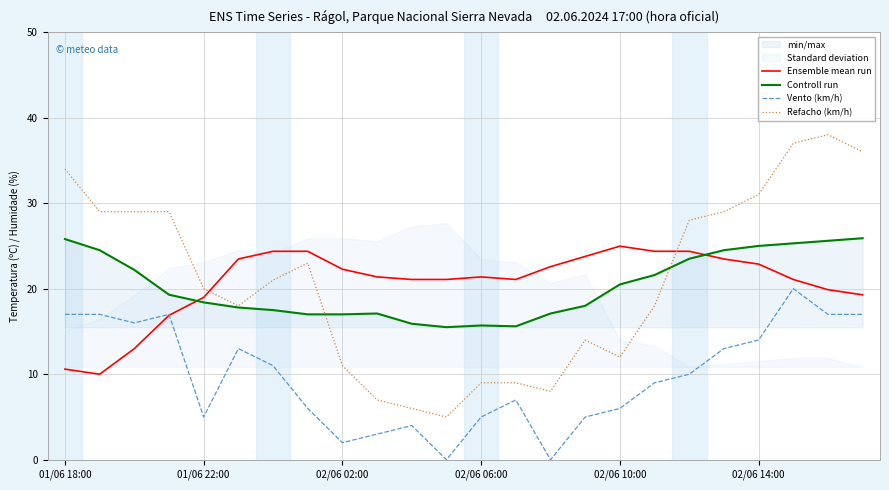

What is the value of the Refacho (km/h) point at the 9th from the left?

11.0